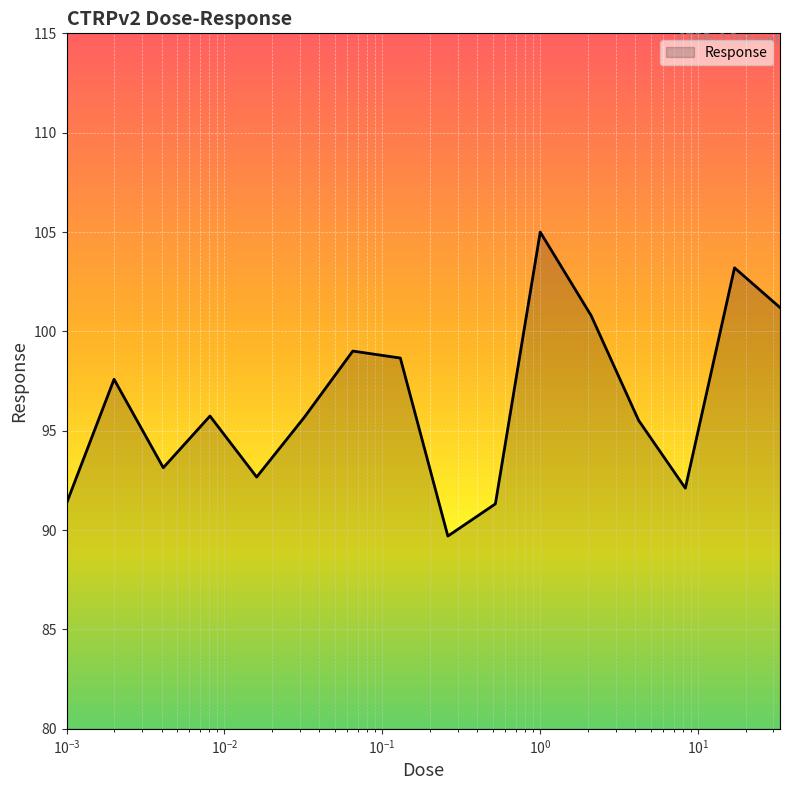

What is the difference between the maximum and minimum values?

15.3